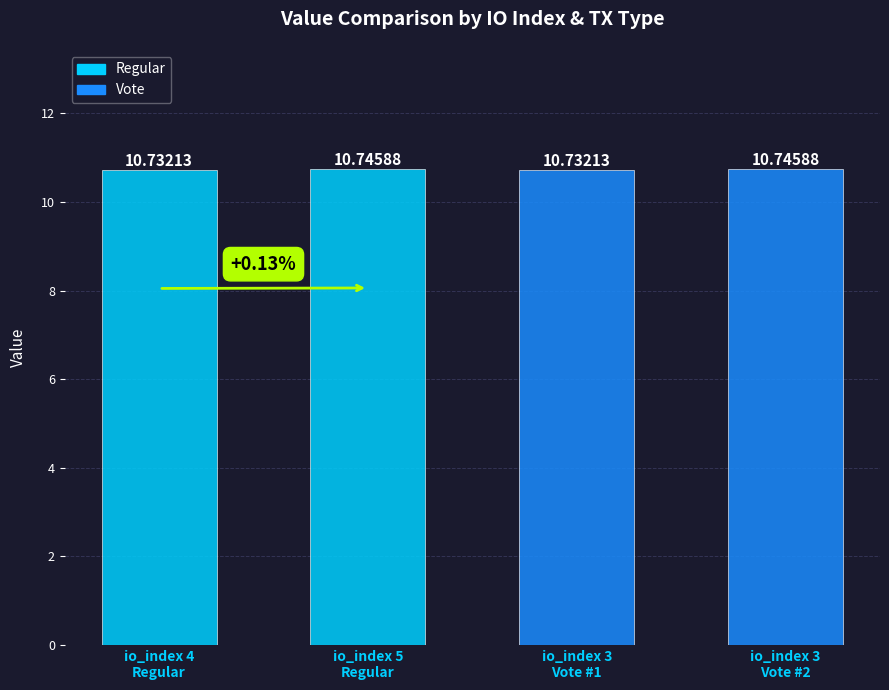

At which label is the value closest to 10?

3